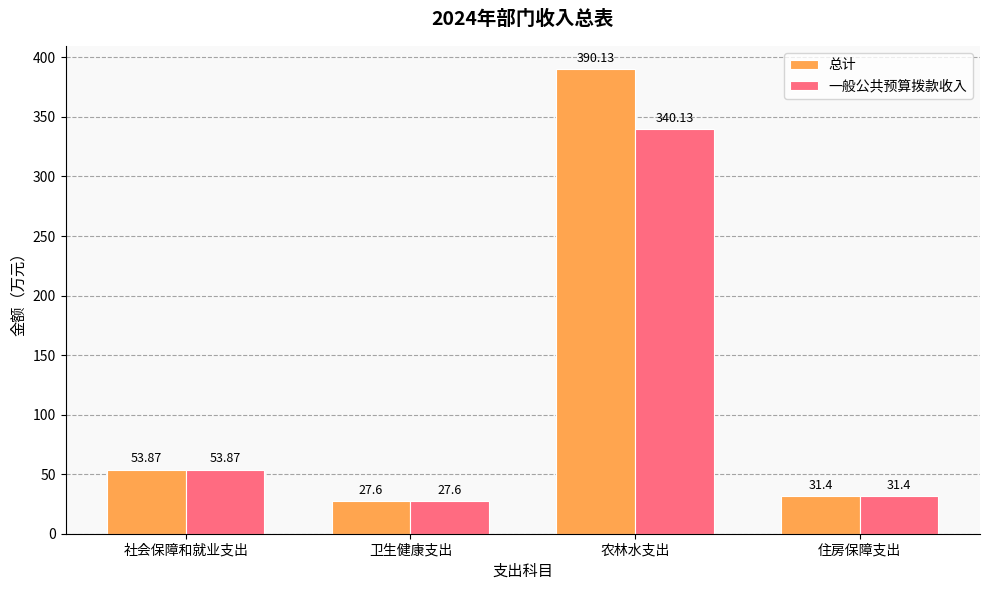

What is the smallest value displayed?

27.6